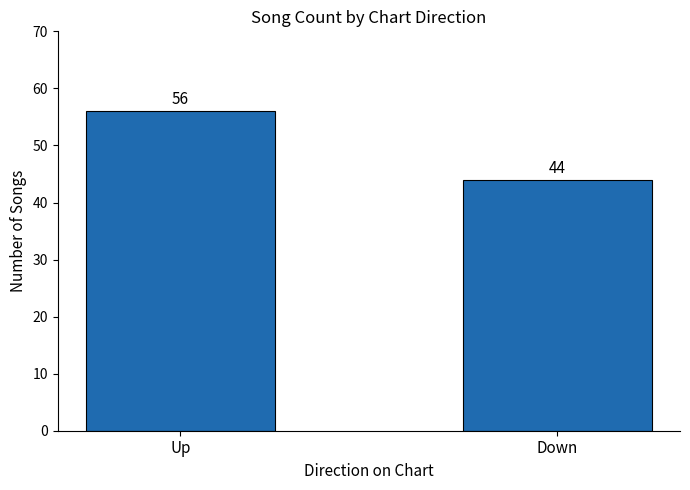

What is the value of the 1st bar from the left?

56